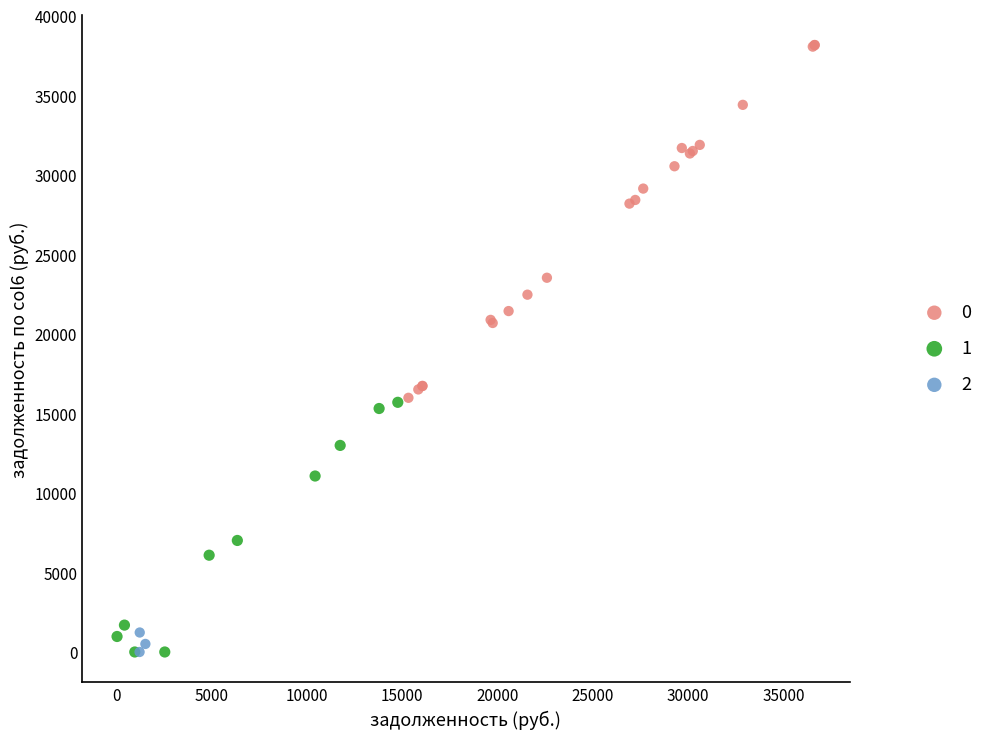

What are all the series names shown in the legend?

0, 1, 2